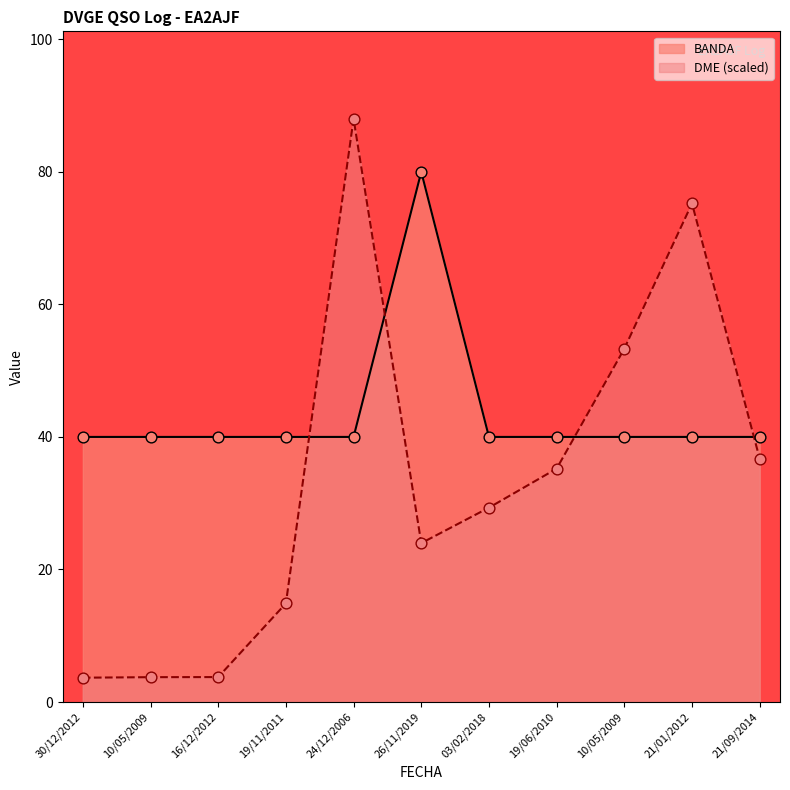

Is the value of BANDA at 24/12/2006 greater than the value of DME at 24/12/2006?

No